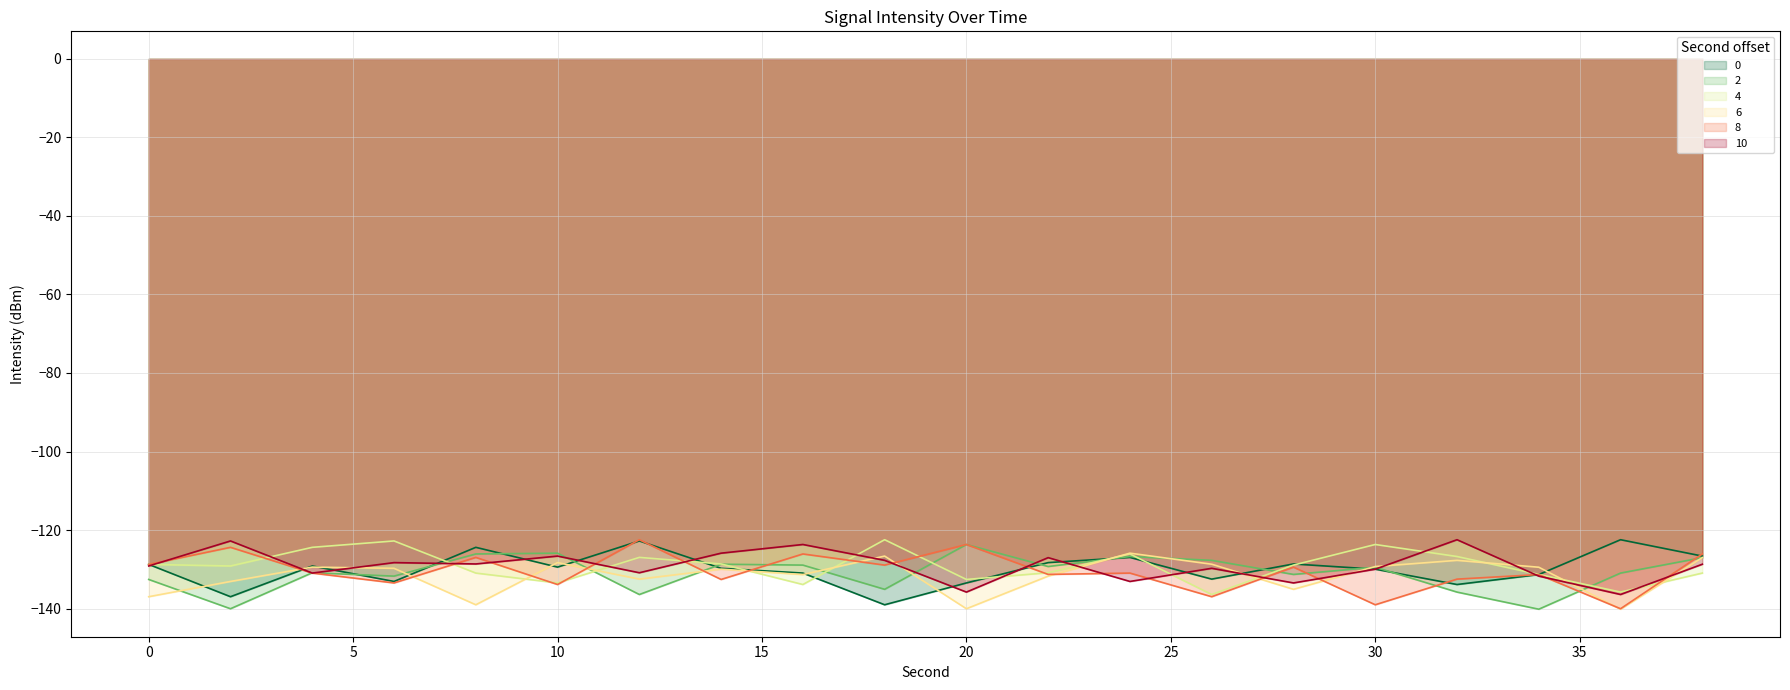

Where is the first local maximum for 8?

2